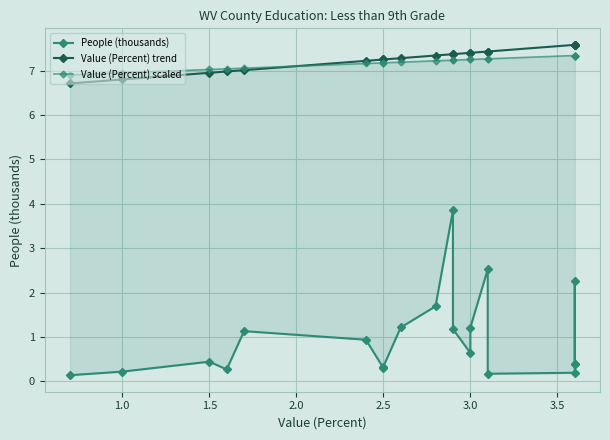

The value of Value (Percent) scaled at 2.5 is 1.8. True or false?

False